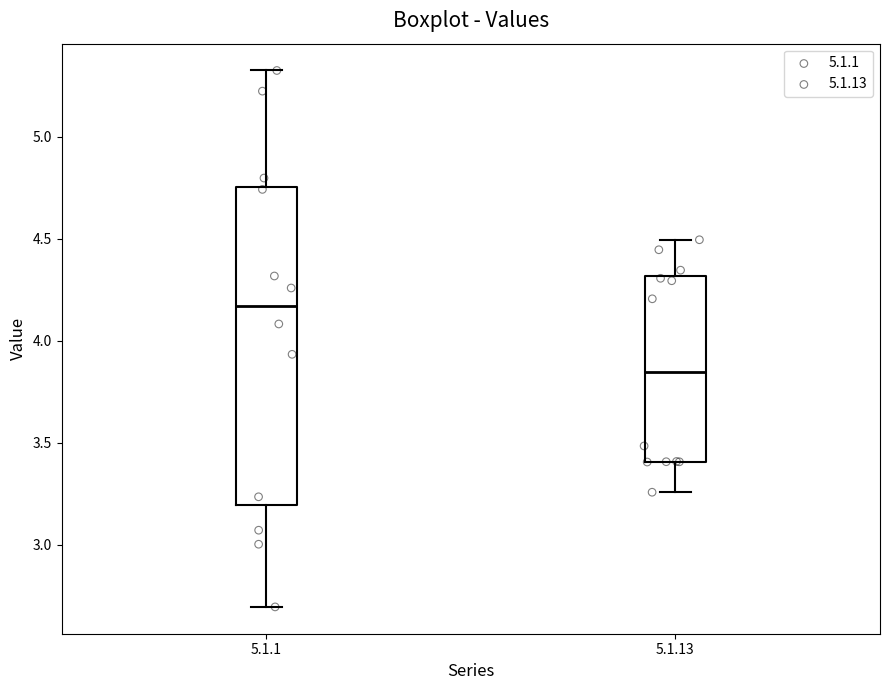

Which box is the tallest, from its lower edge to its upper edge?

5.1.1